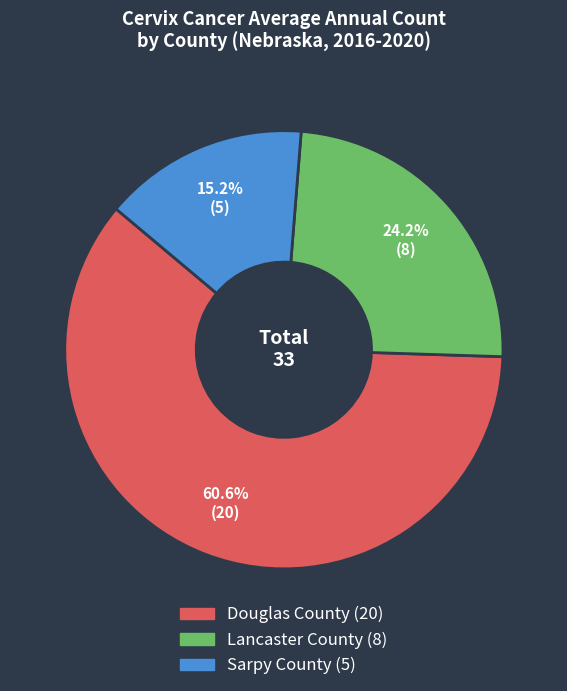

Count the number of slices in the pie.

3